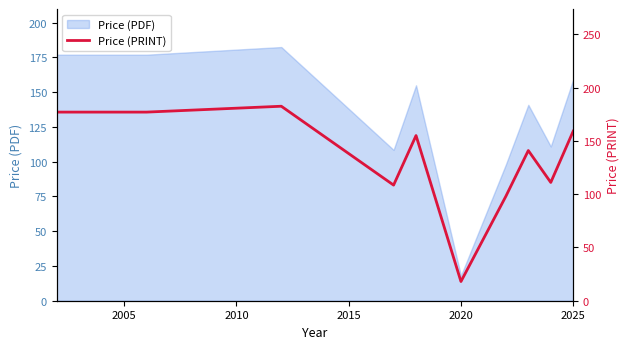

At which label does Price (PDF) reach its minimum?

2020